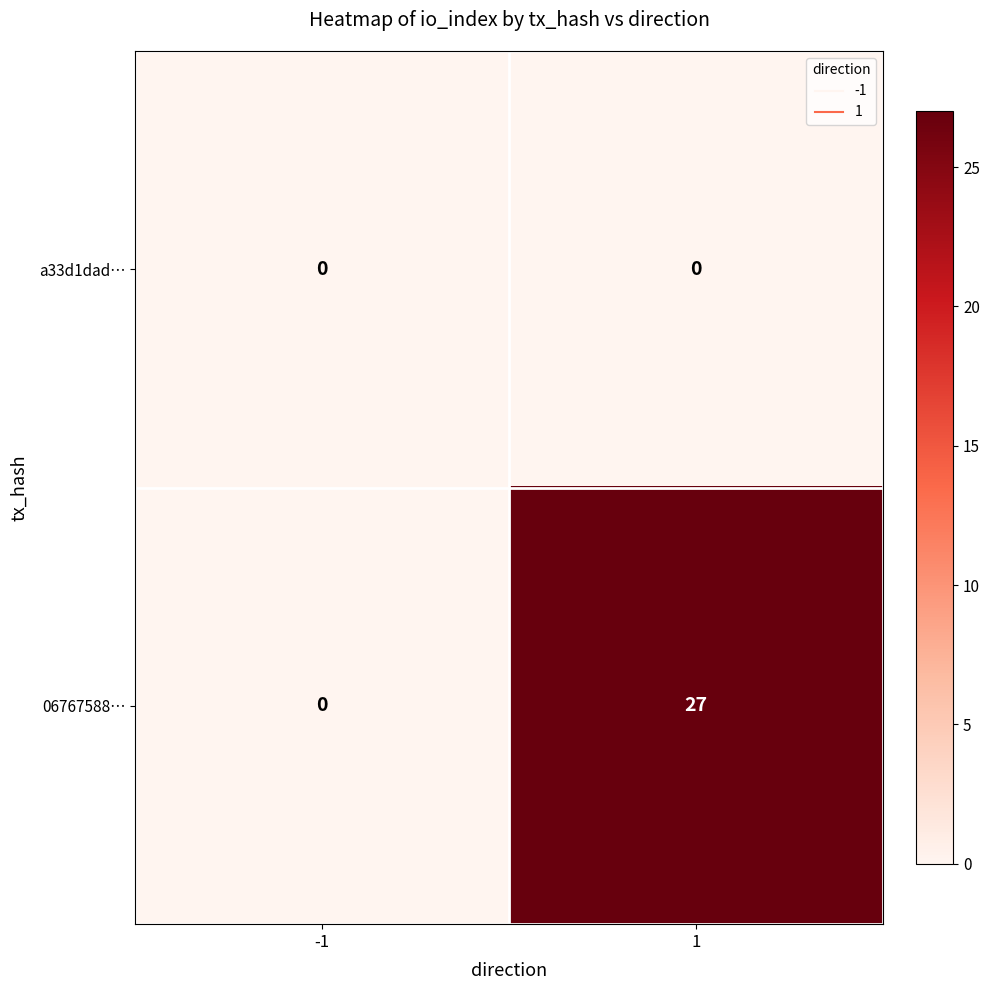

Which series has the largest total across all categories?

06767588…